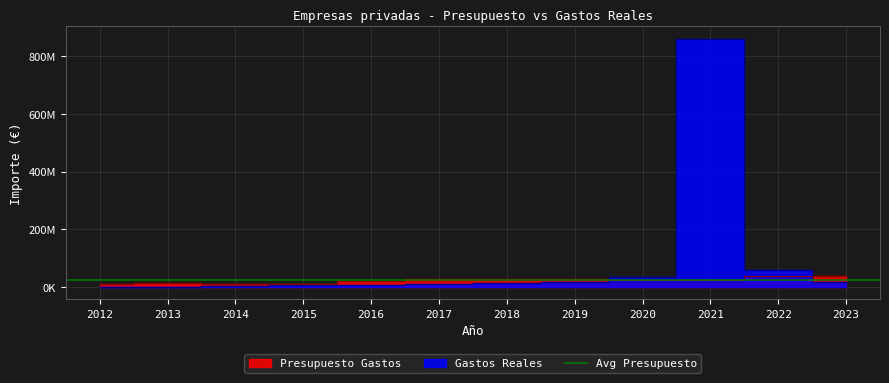

What is the value of the Gastos Reales point at the 8th from the left?

17039321.4